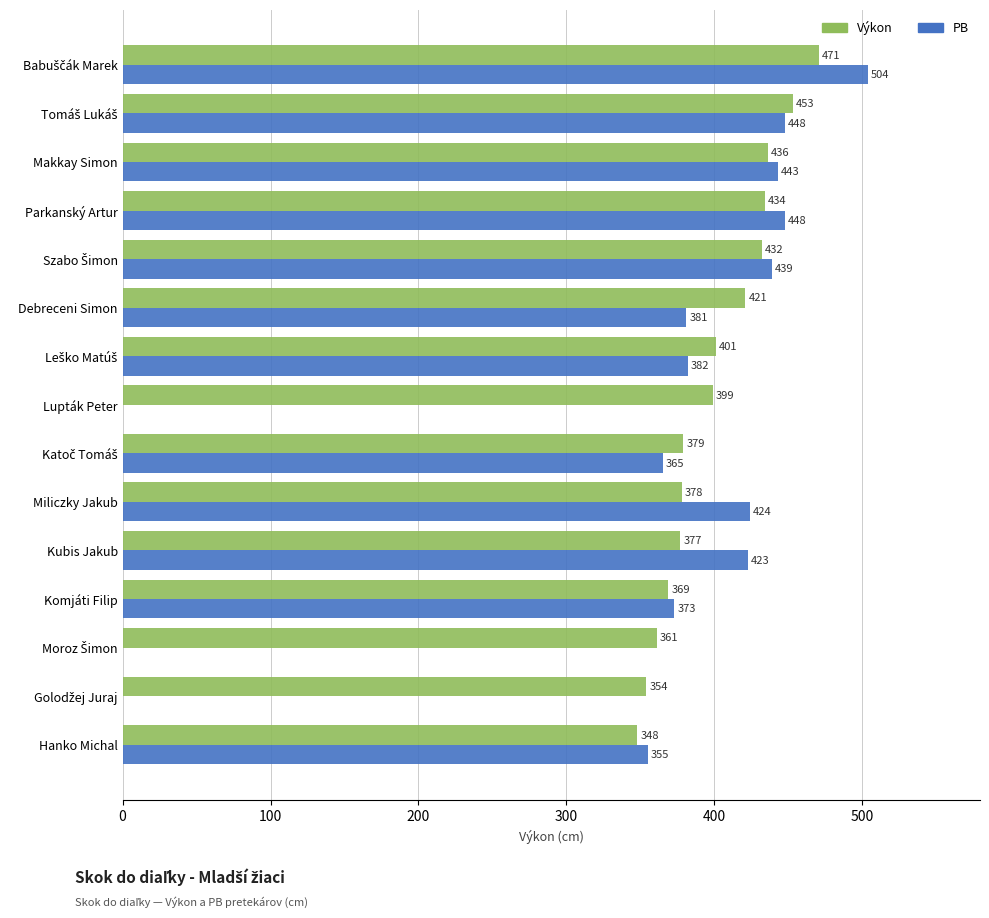

What is the greatest value displayed?

504